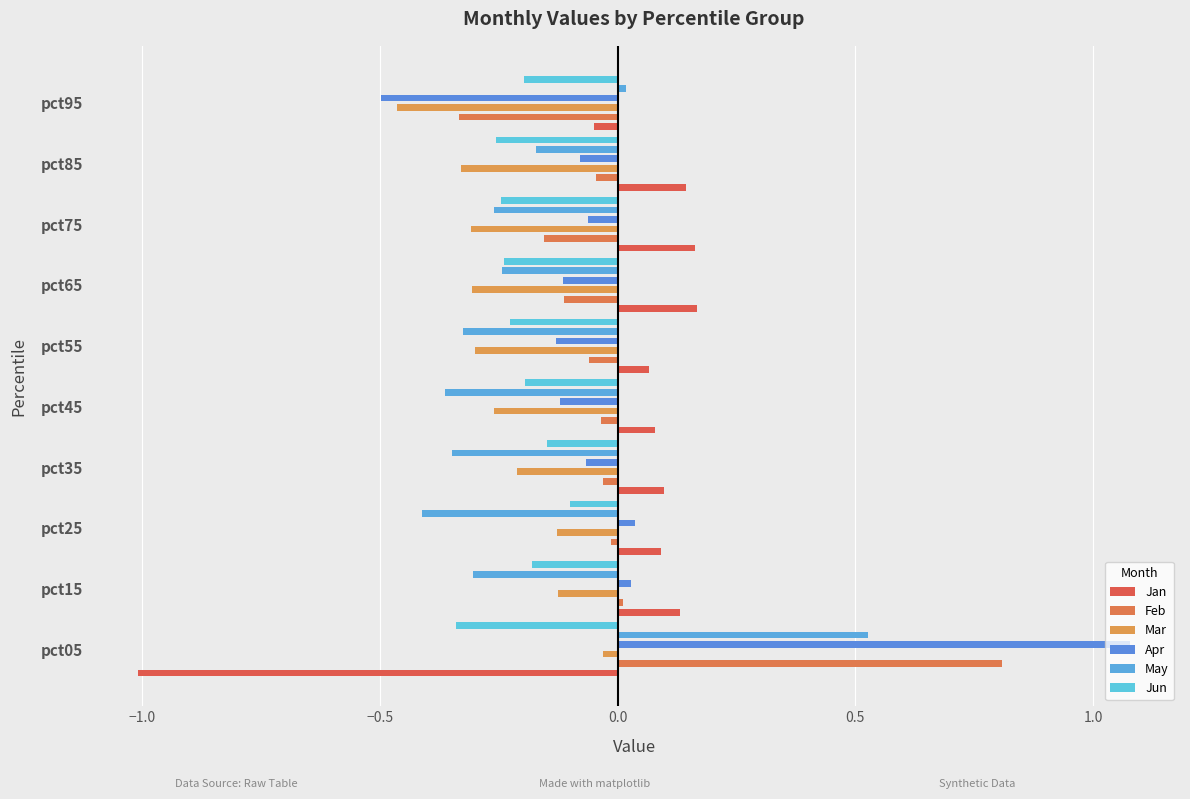

Which series has the largest range (max minus min)?

Apr